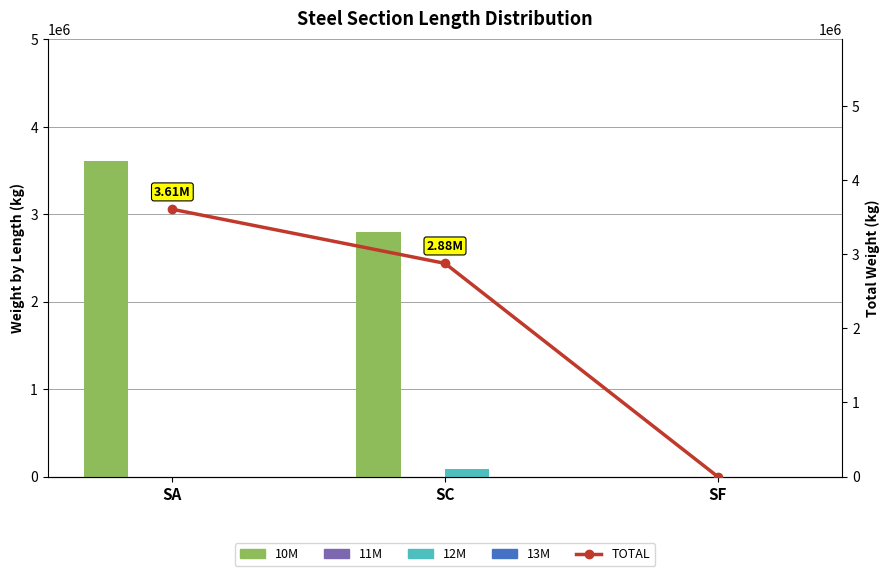

Does the chart contain stacked bars?

No